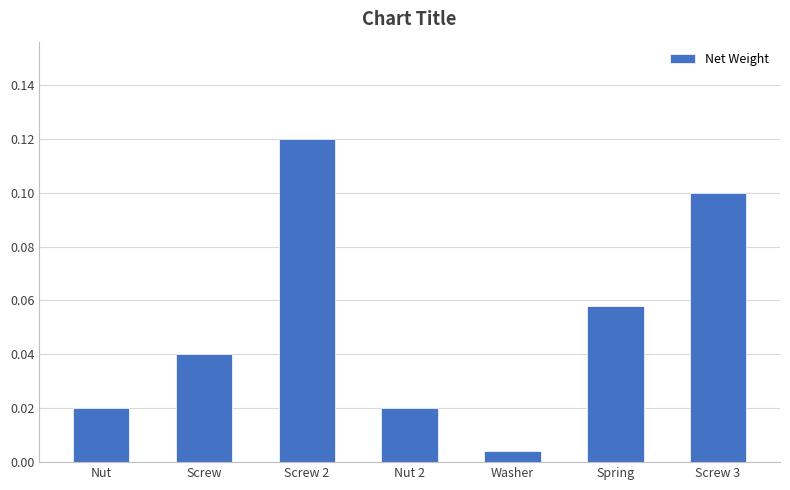

At which category does the chart reach its minimum across all series?

Washer